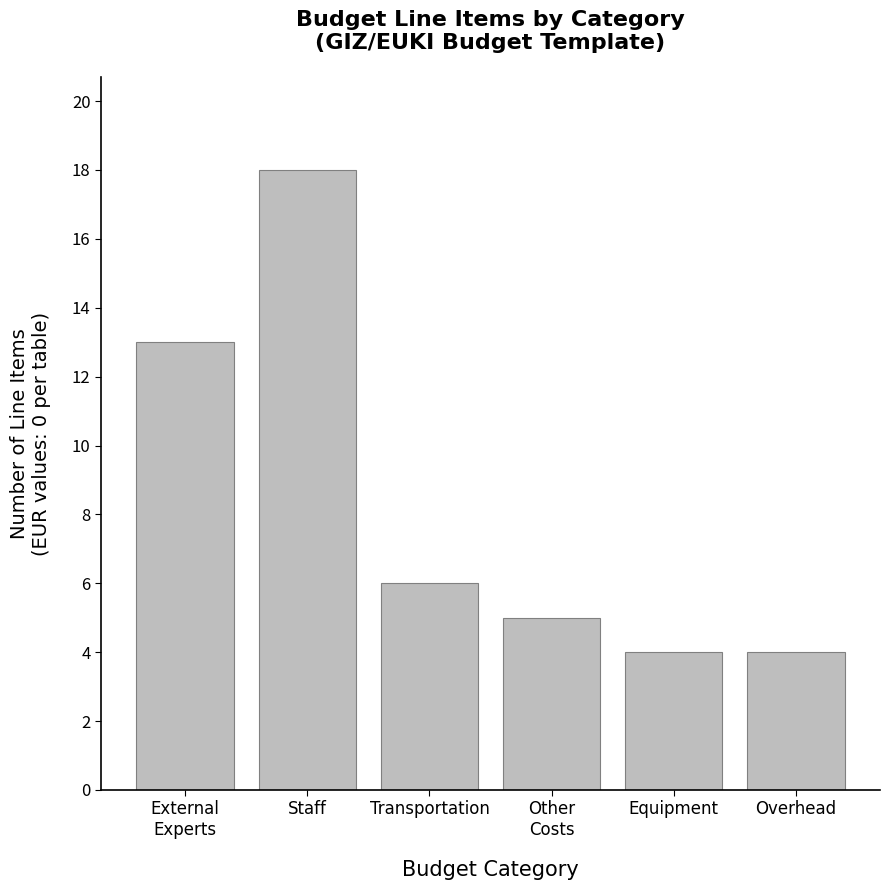

Reading left to right, list all the values displayed in this chart.

13	18	6	5	4	4